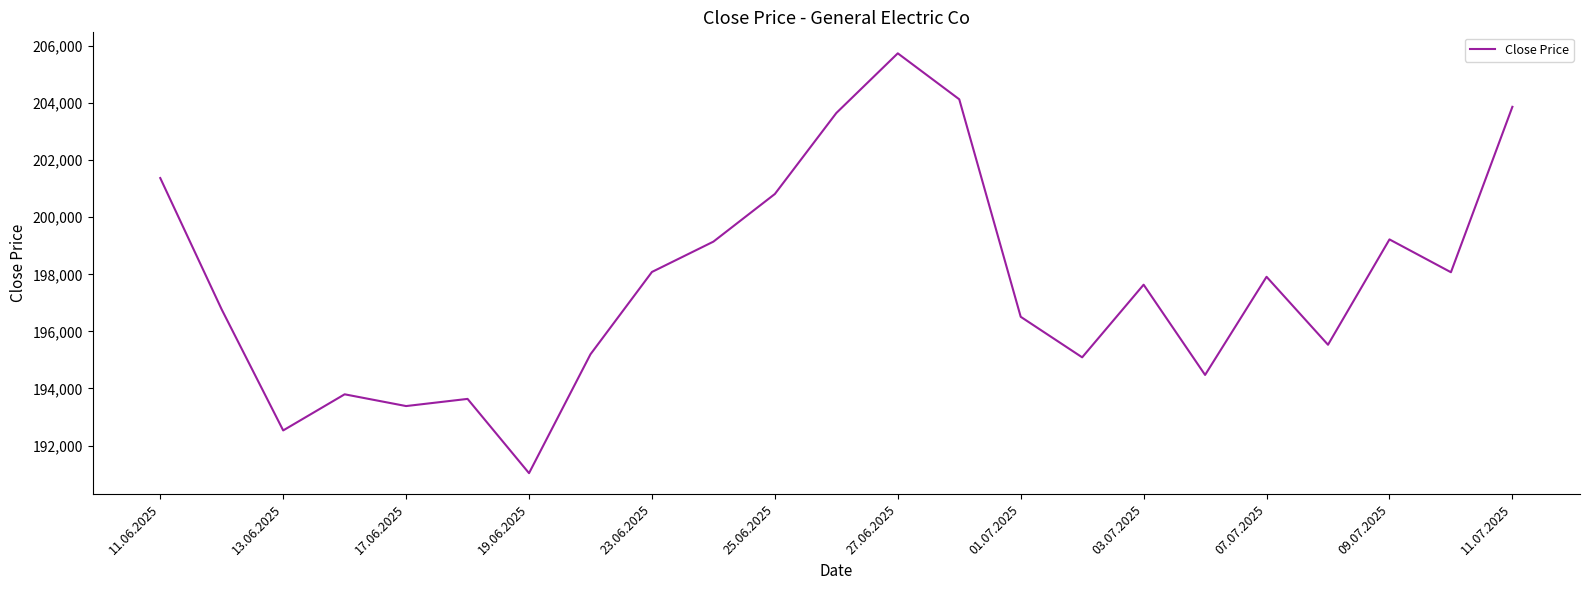

What is the maximum value shown in the chart?

205747